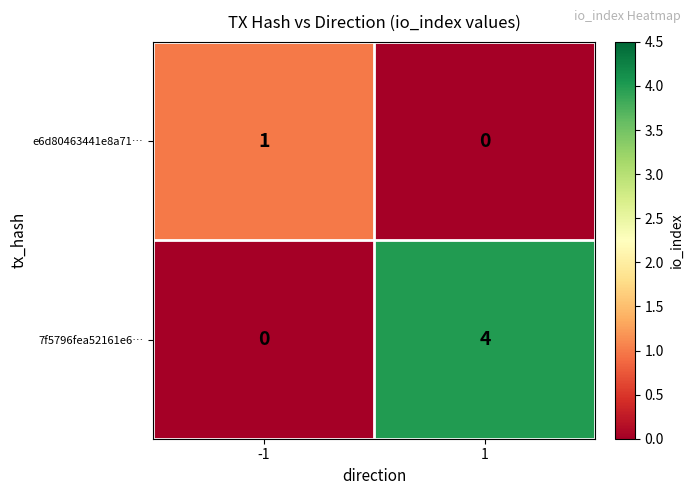

Reading left to right, extract all data points from this chart.

e6d80463441e8a71…: -1=1	1=0
7f5796fea52161e6…: -1=0	1=4